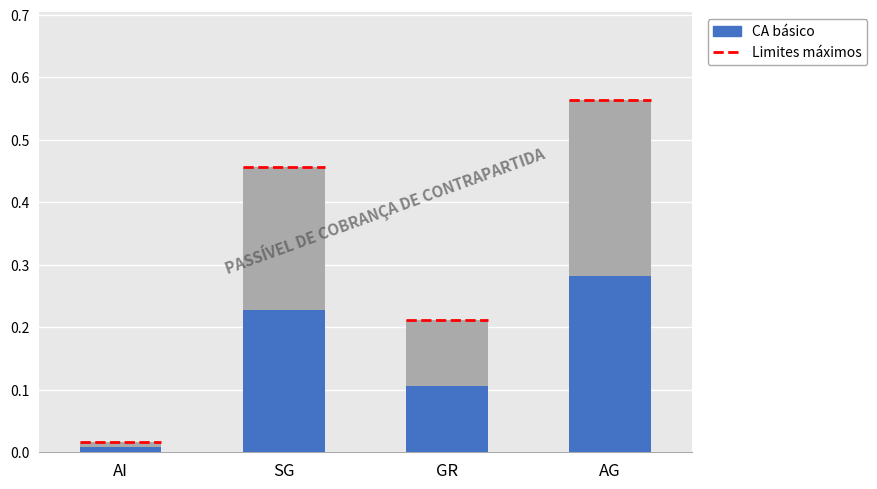

The value at AG is 0.3. True or false?

True